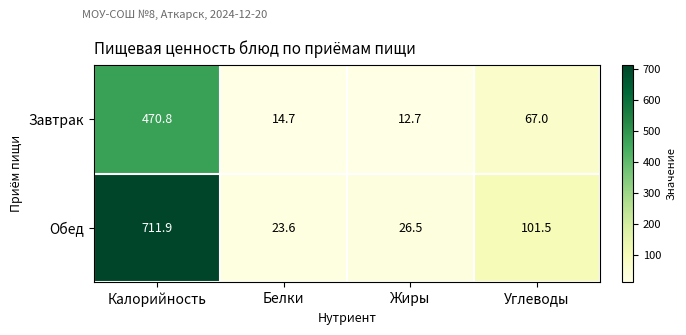

What is the total value across all series at Жиры?

39.2